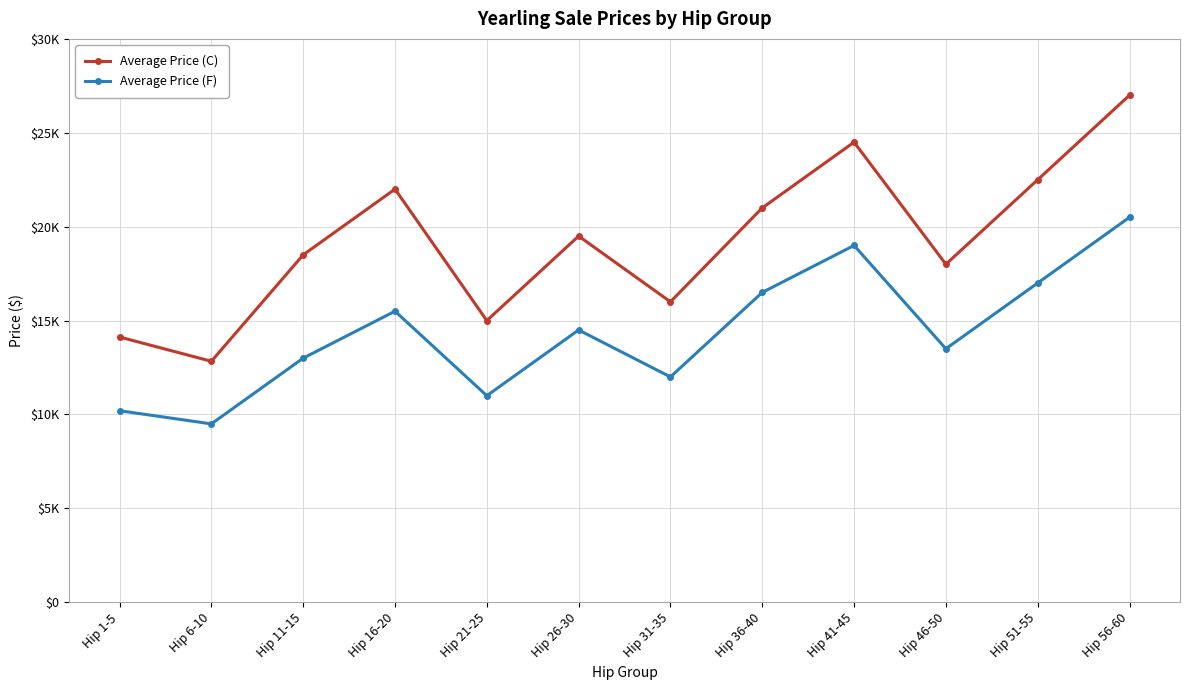

What are all the series names shown in the legend?

Average Price (C), Average Price (F)